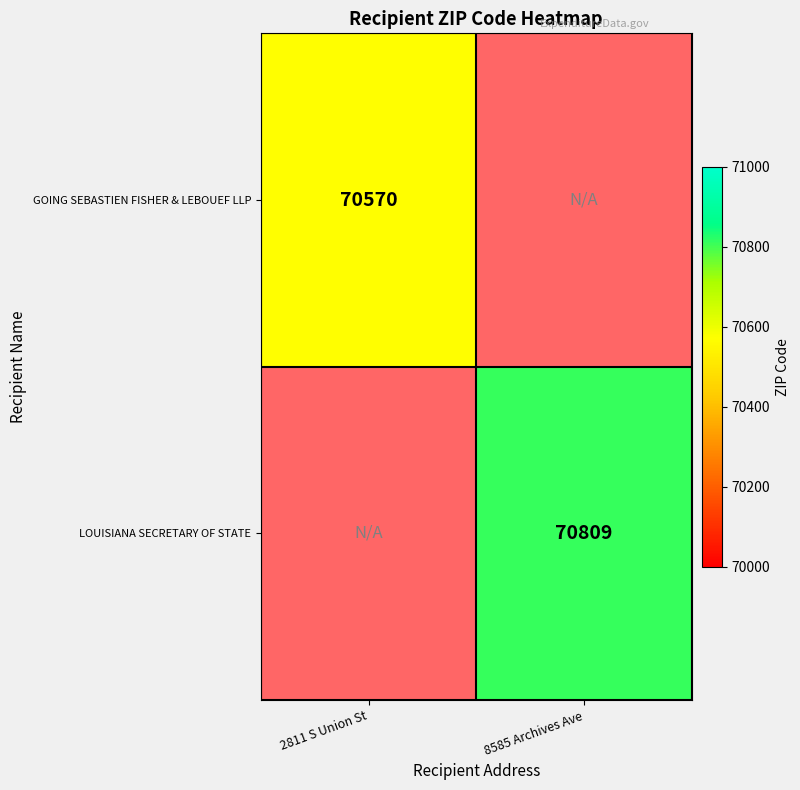

True or false: GOING SEBASTIEN FISHER & LEBOUEF LLP has a value of 23040 at 2811 S Union St.

False